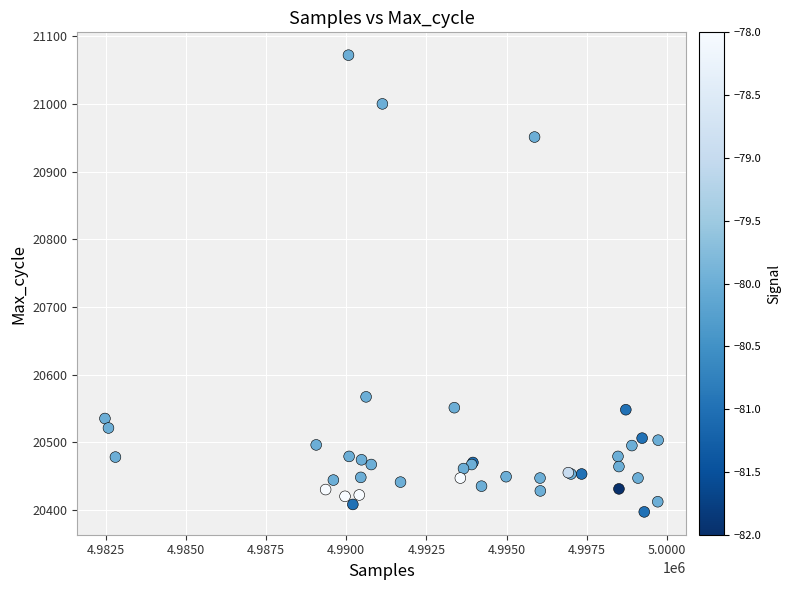

What Y value in the scatter plot is closest to 20734?

20567